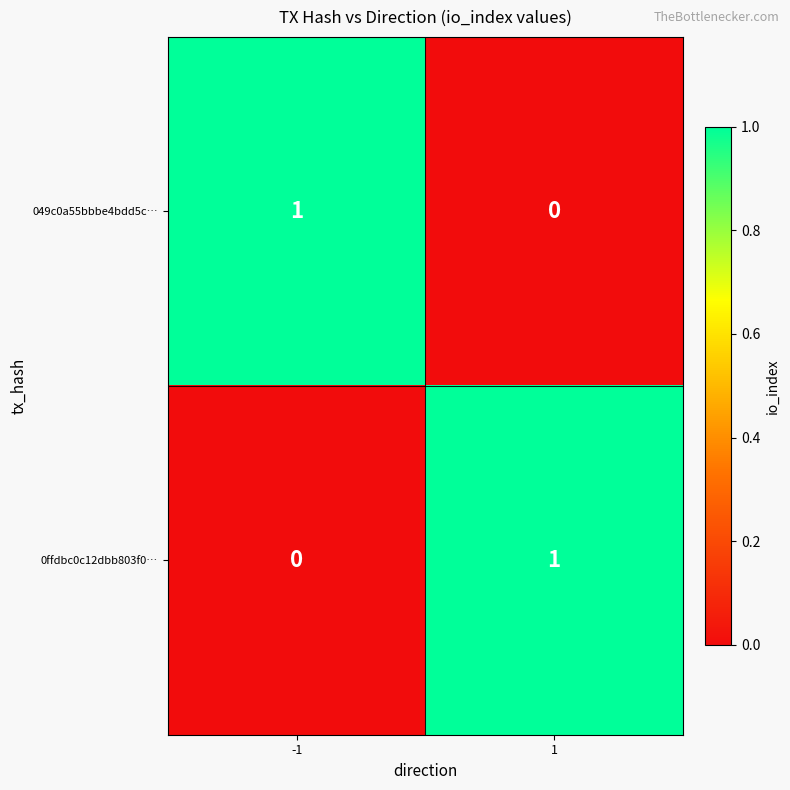

True or false: 049c0a55bbbe4bdd5c… has a value of 0 at -1.

False